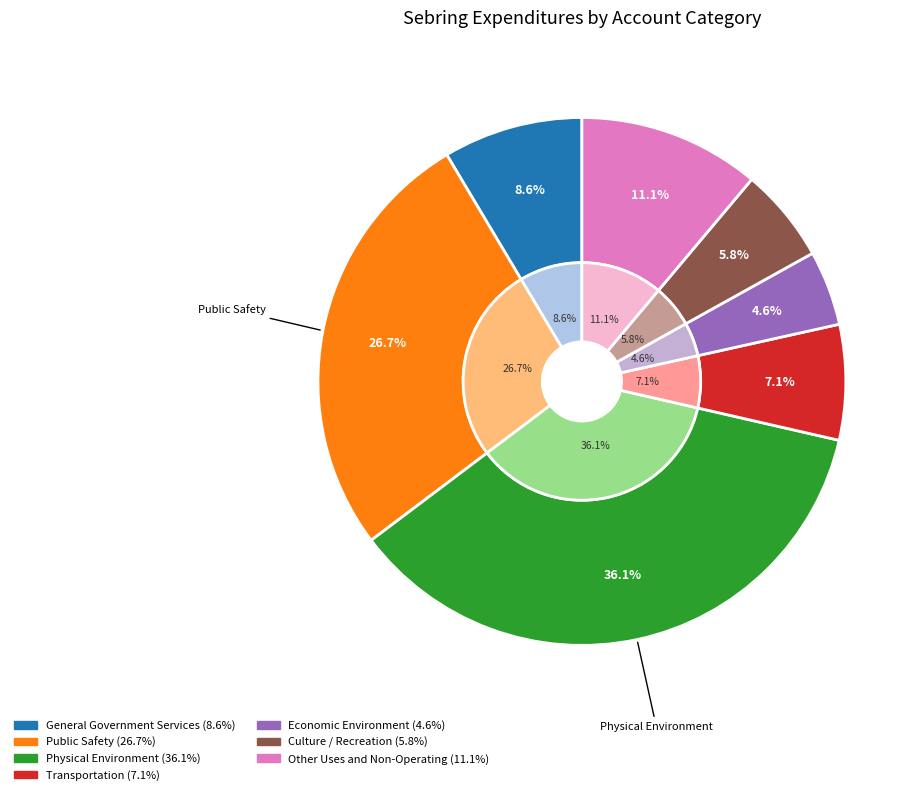

What is the ratio of the value at Transportation to the value at Economic Environment?

1.5